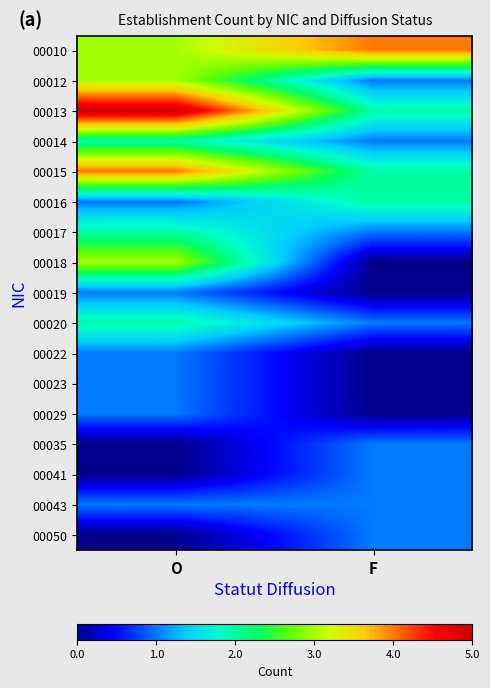

Rank the series at O from lowest to highest value.

00035, 00041, 00050, 00016, 00019, 00022, 00023, 00029, 00043, 00014, 00017, 00020, 00010, 00012, 00018, 00015, 00013